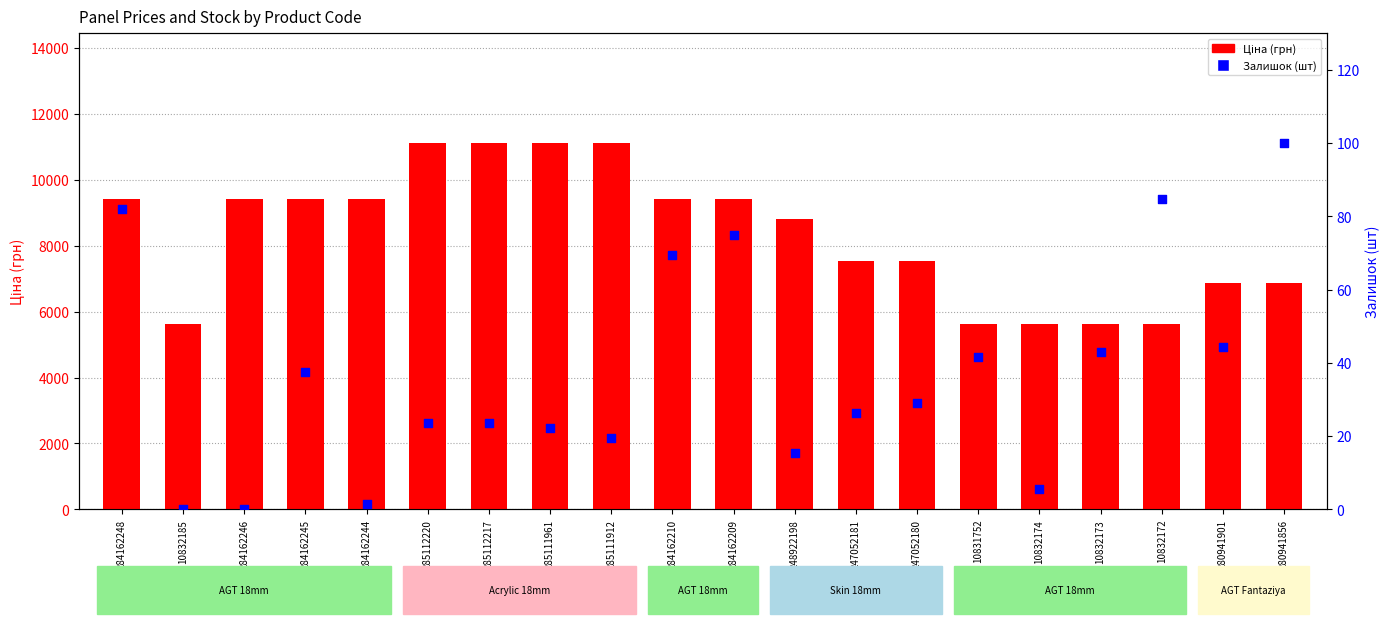

At which category is the sum across all series the highest?

285112220